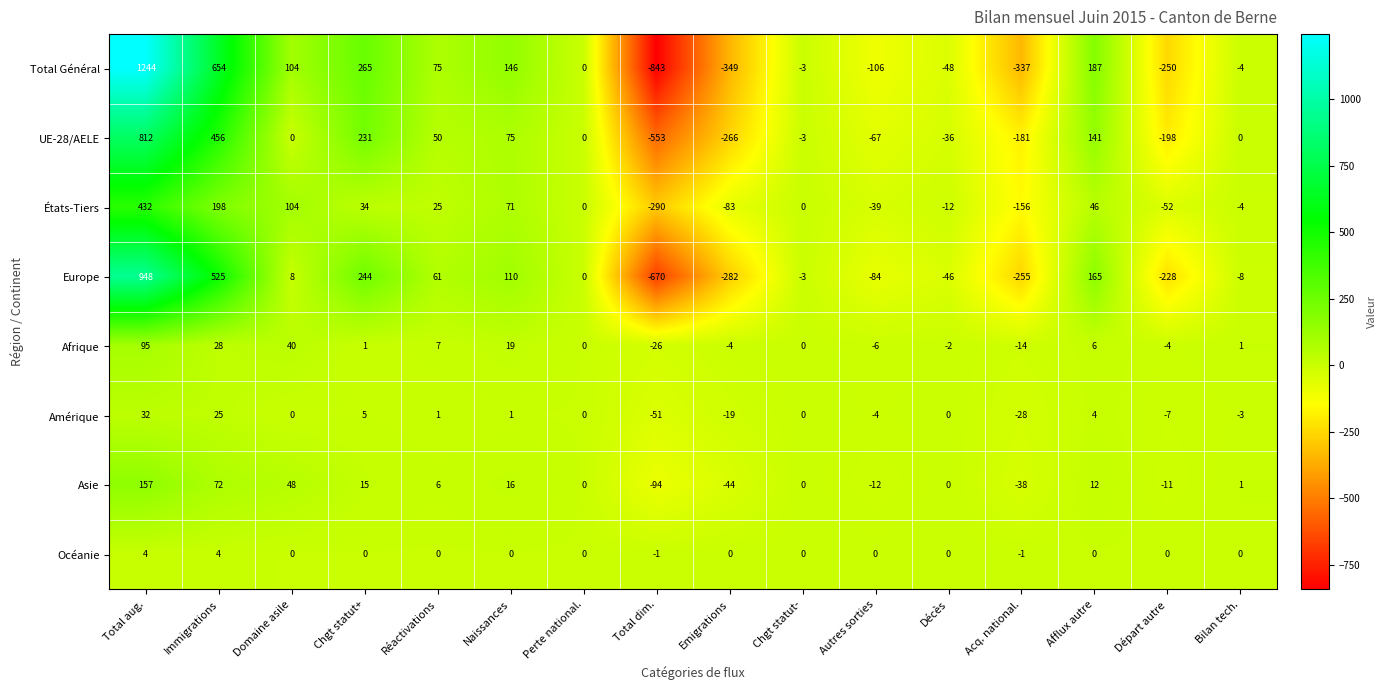

Is it true that UE-28/AELE equals -3 at Chgt statut-?

True